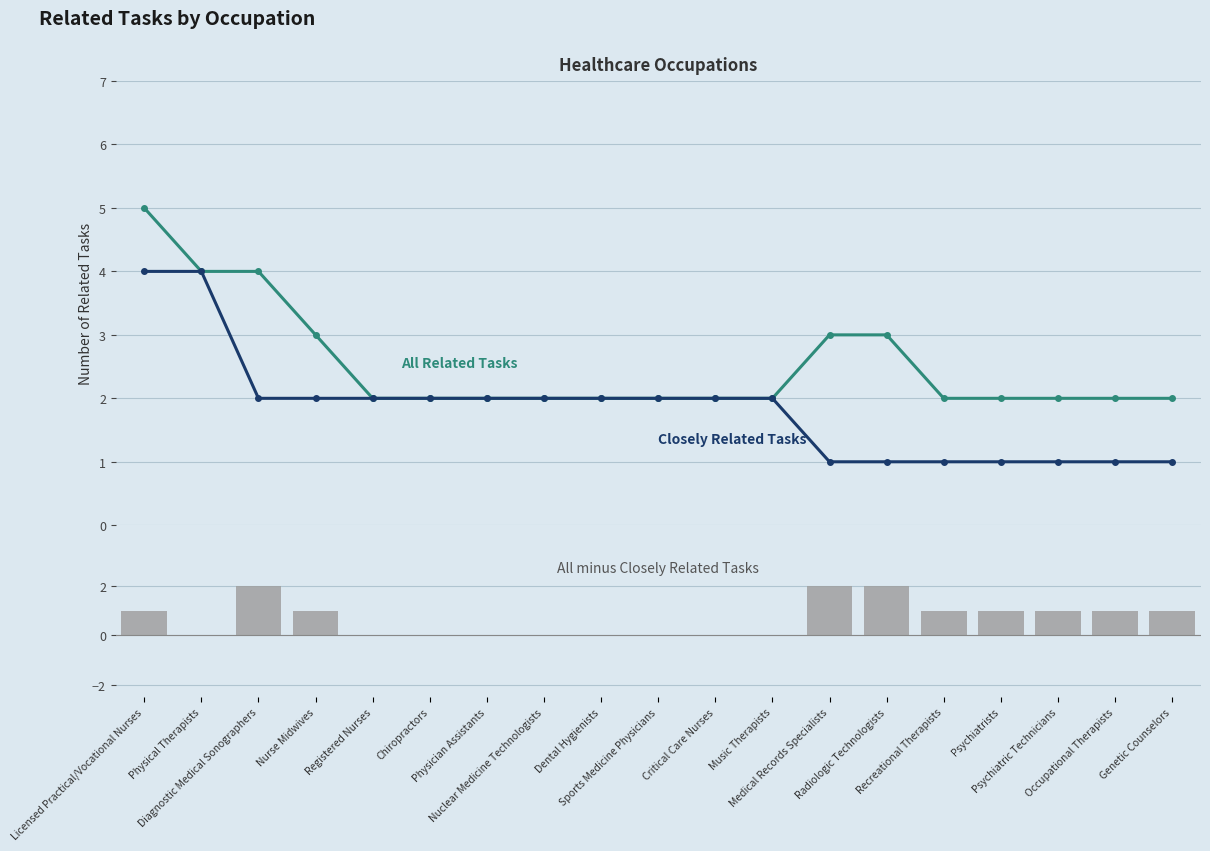

What are all the series names shown in the legend?

All Related Tasks, Closely Related Tasks, All minus Closely Related Tasks